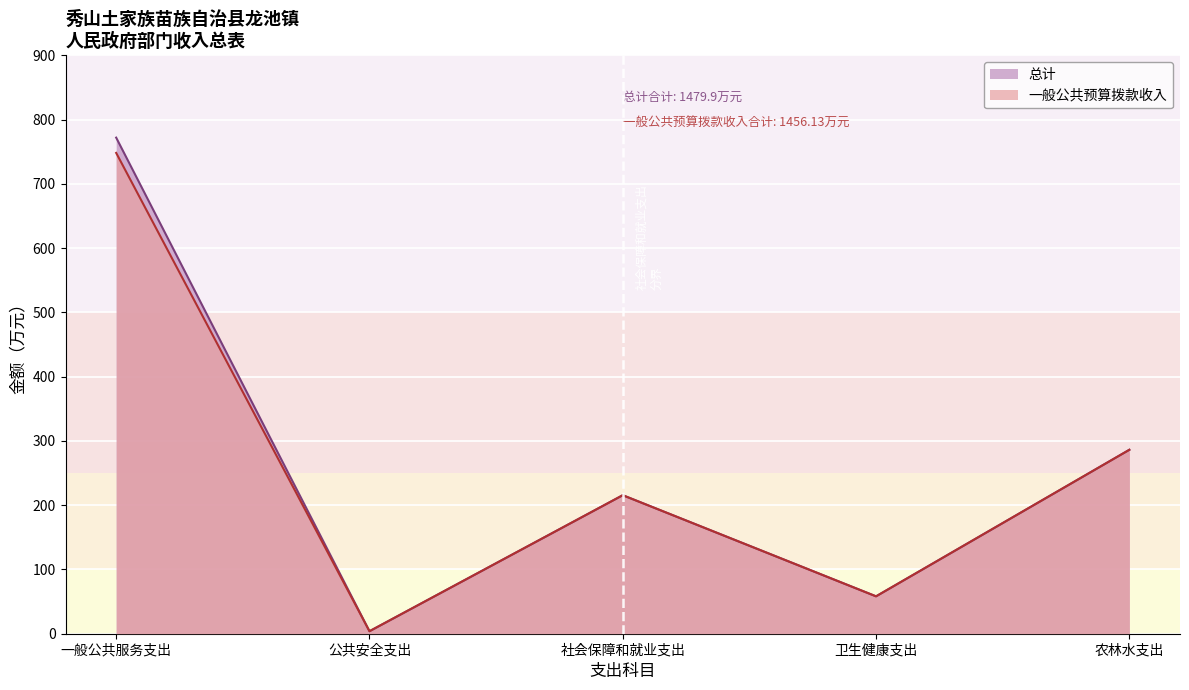

What is the label of the 4th point from the left?

卫生健康支出